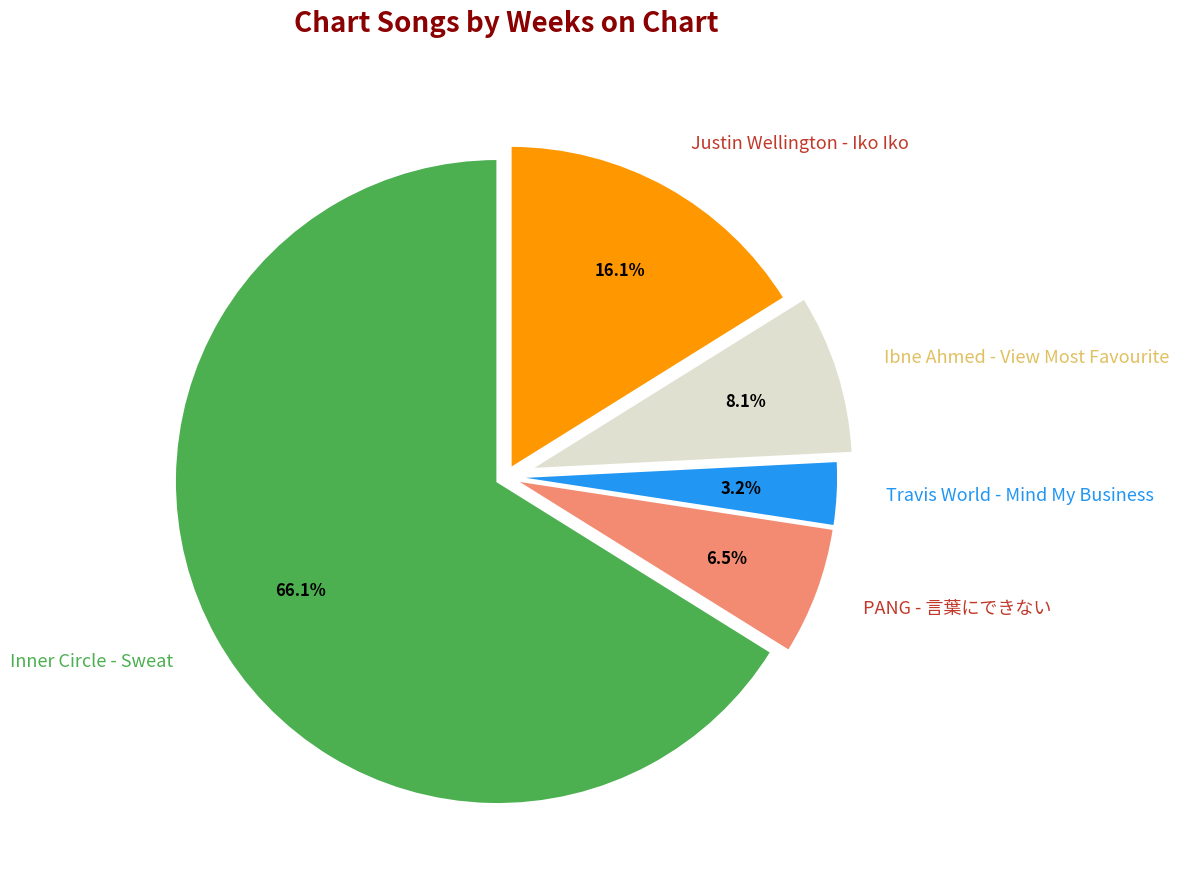

Which has a higher value, Inner Circle - Sweat or Travis World - Mind My Business?

Inner Circle - Sweat